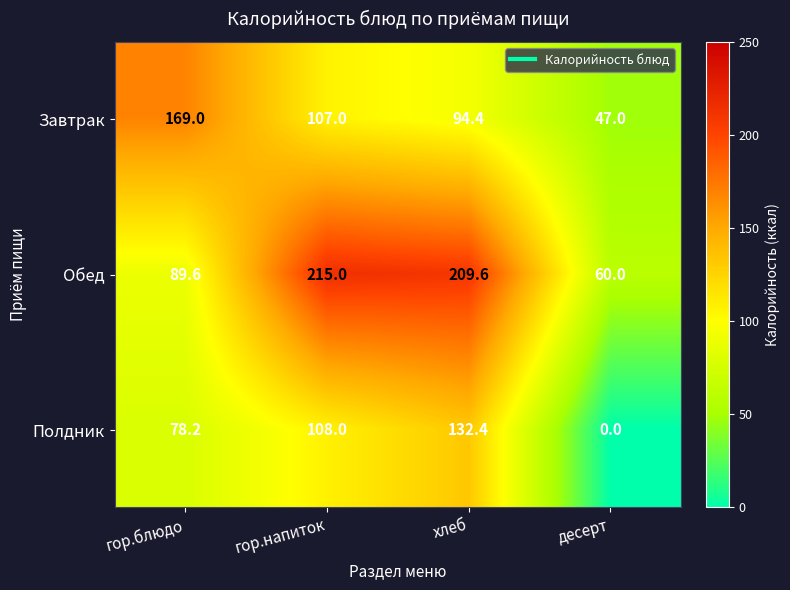

The value of Обед at хлеб is 209.6. True or false?

True